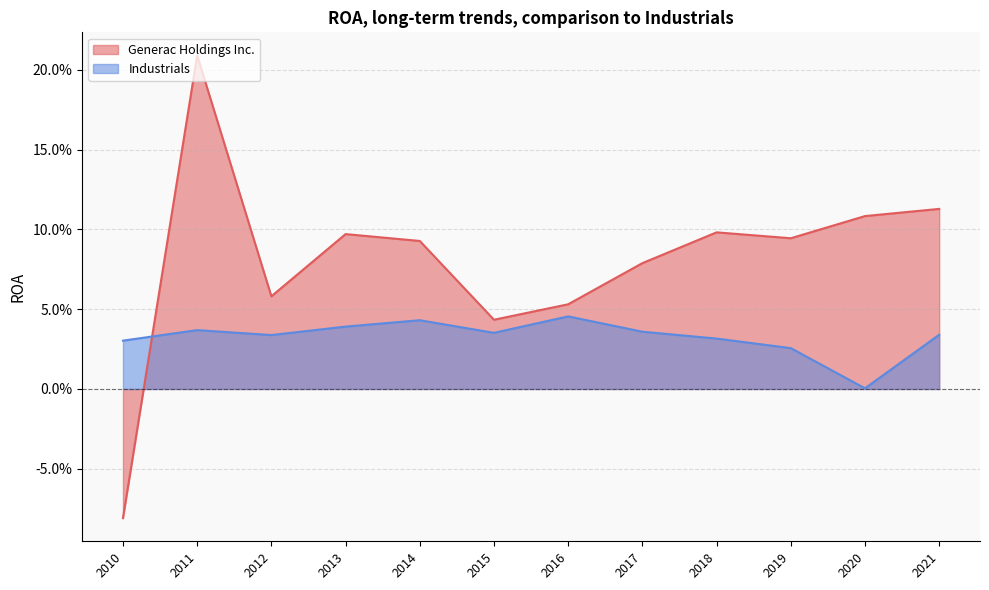

Count the number of data series in this chart.

2